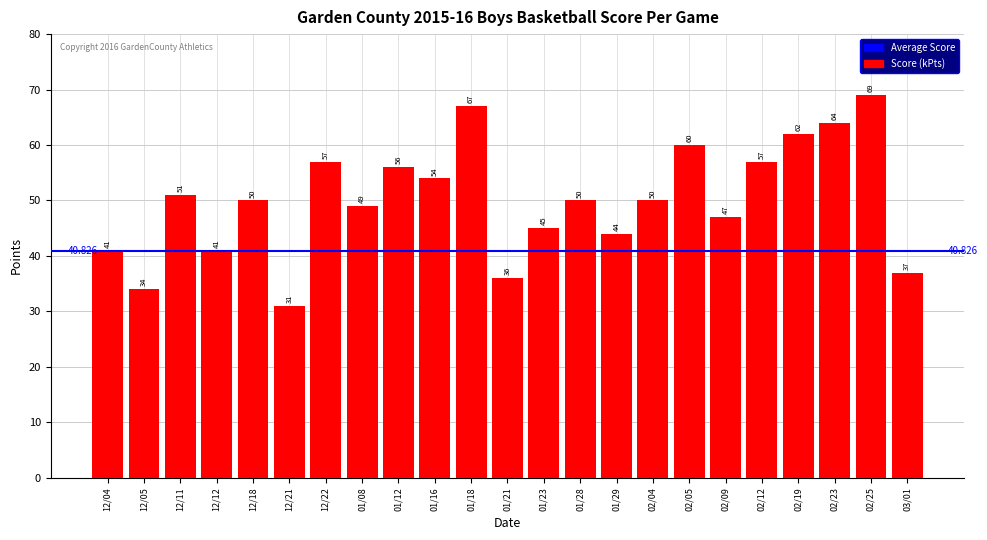

What is the value of the 13th bar from the left?

45